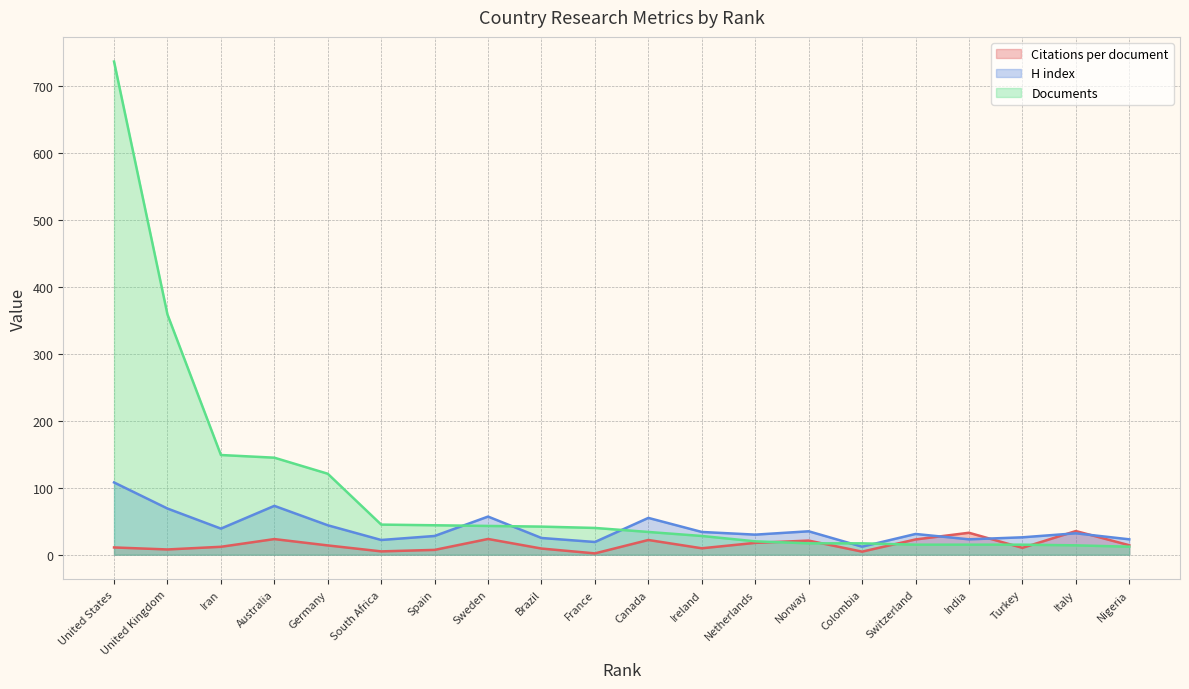

How many lines are shown in the chart?

3